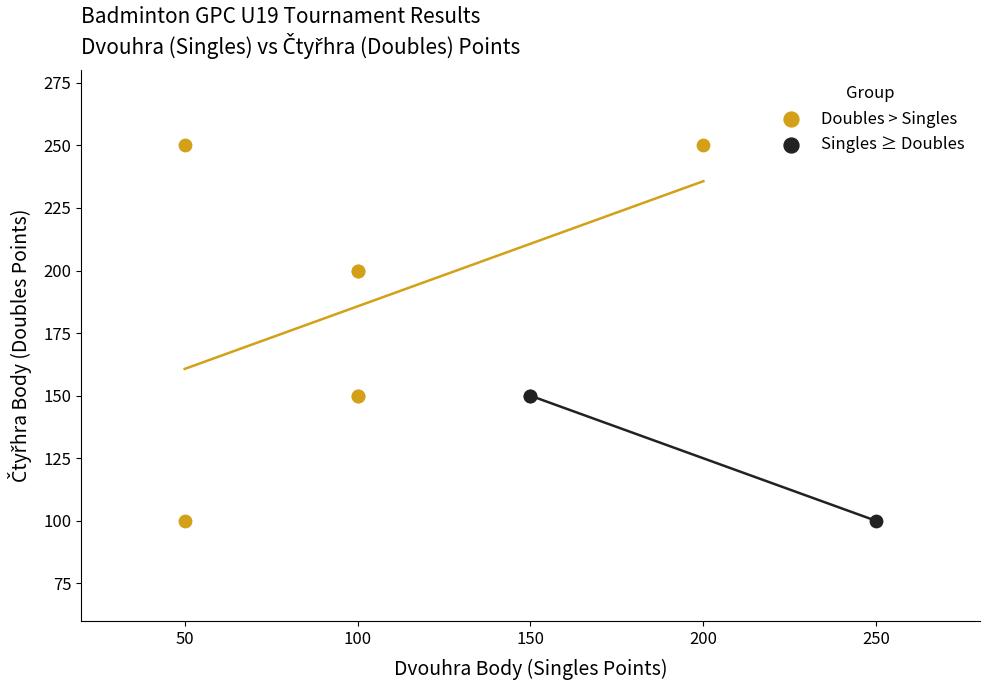

Which series reaches the maximum Y coordinate?

Doubles > Singles